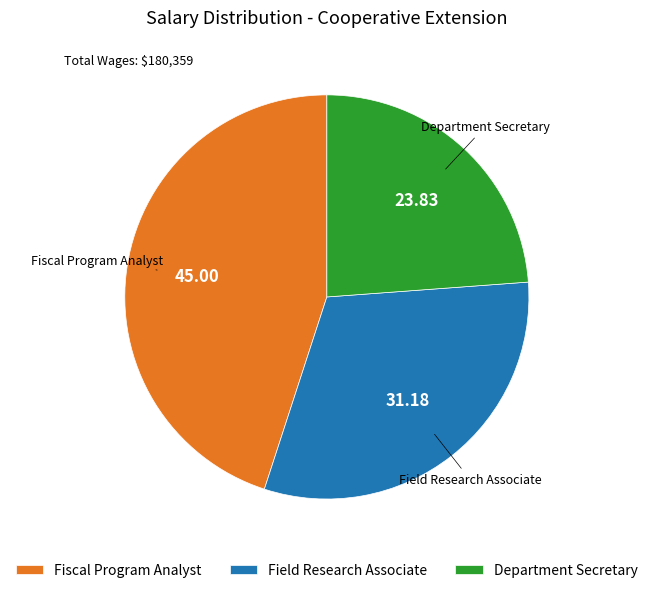

Does any single category account for the majority?

No